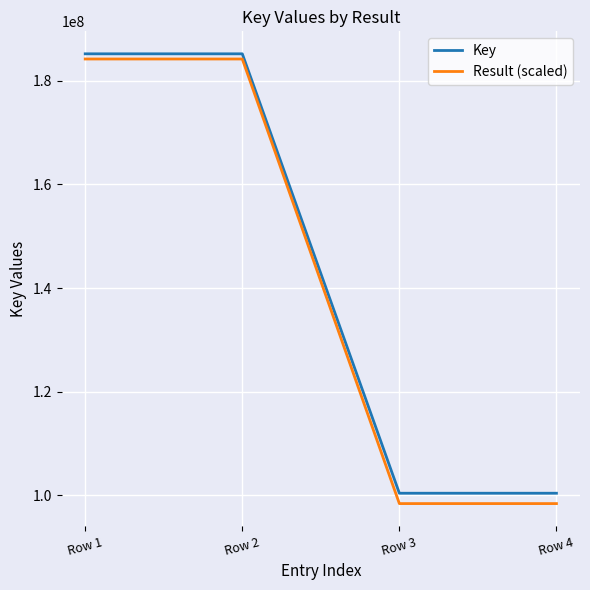

At how many categories does at least one series exceed 152193607?

2